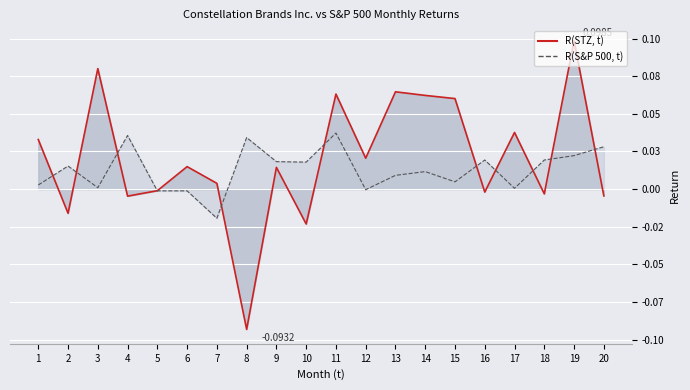

List the series in order of their overall mean, lowest first.

R(S&P 500, t), R(STZ, t)